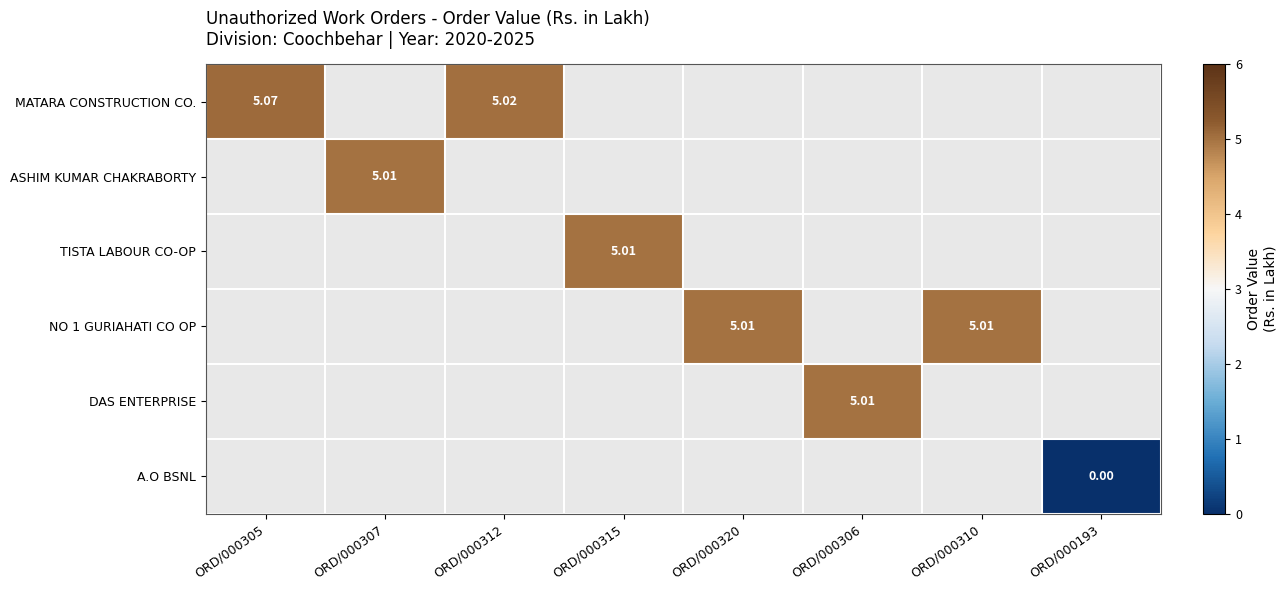

At how many categories does at least one series exceed 4?

7